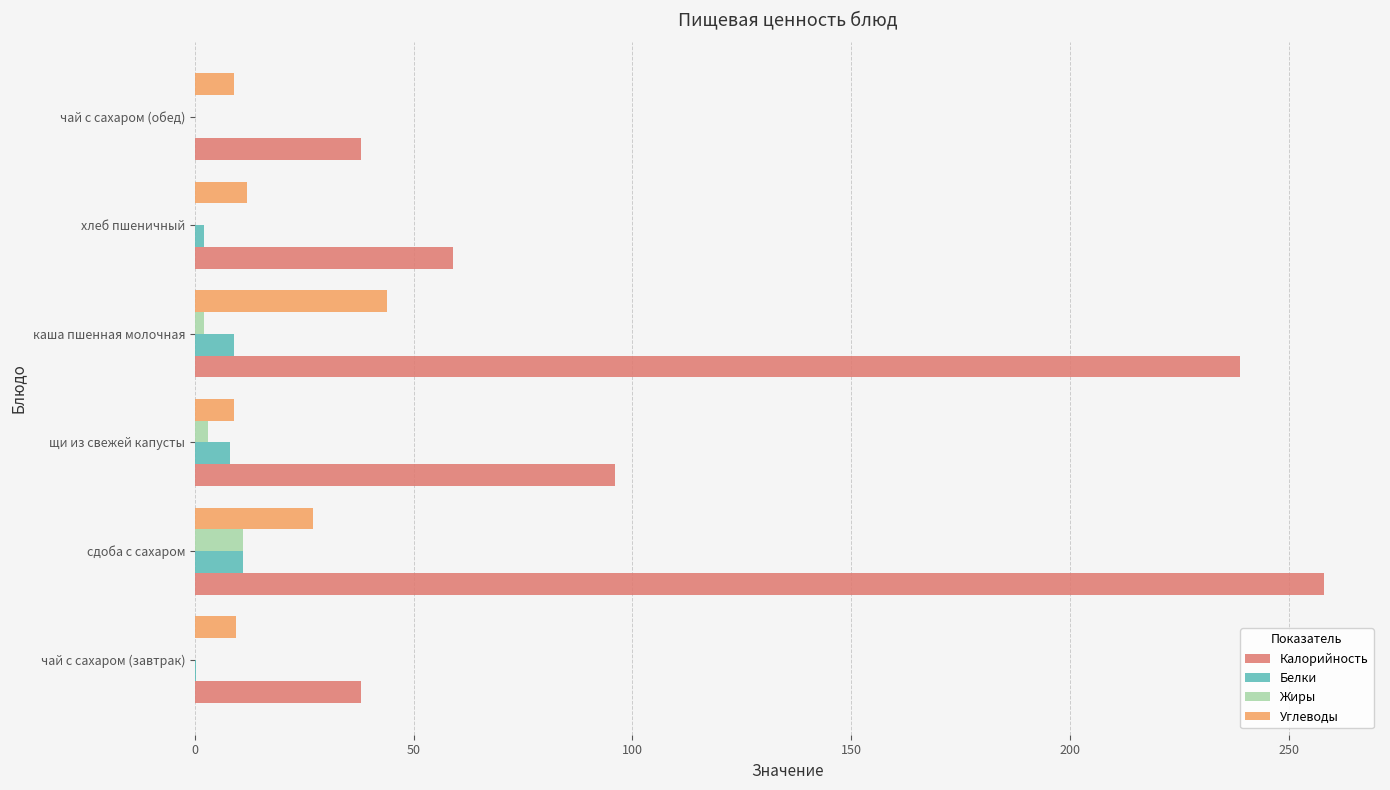

What is the sum of all Жиры values?

16.1